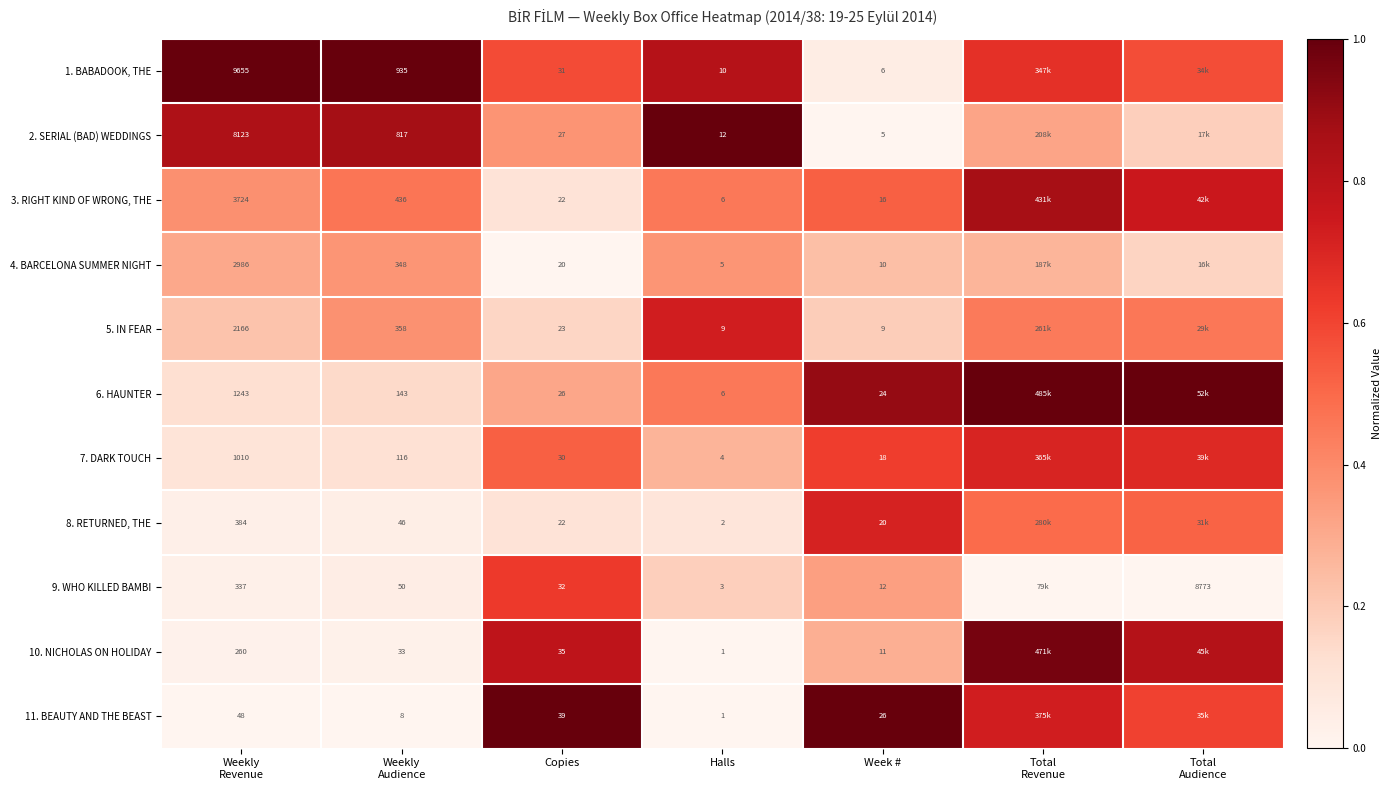

At which label does 9. WHO KILLED BAMBI reach its peak?

Copies